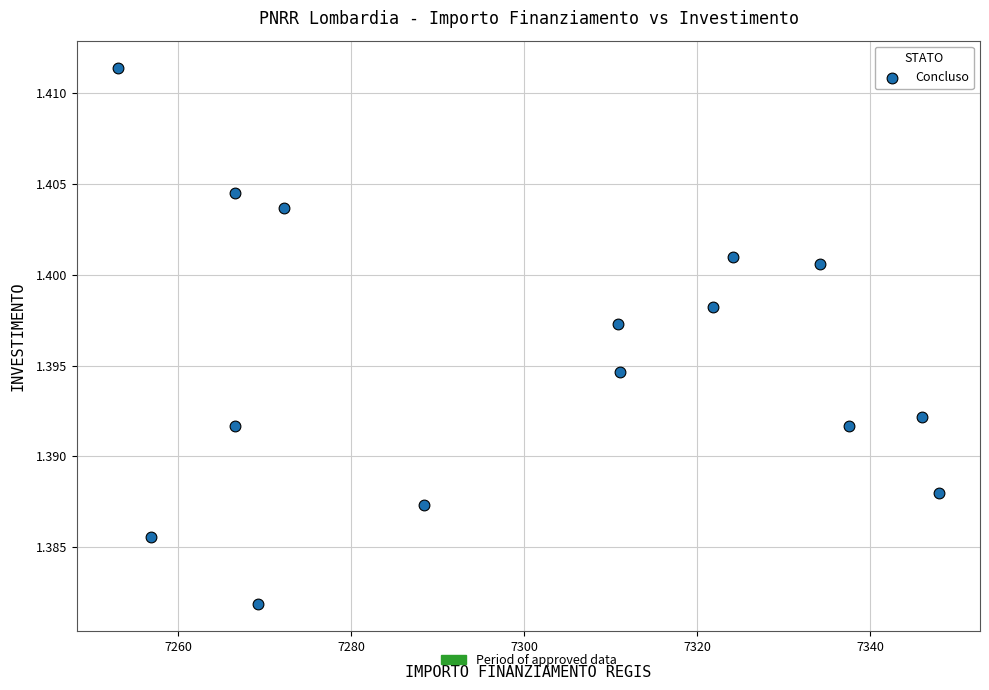

What is the range of X values (max minus min)?

94.9